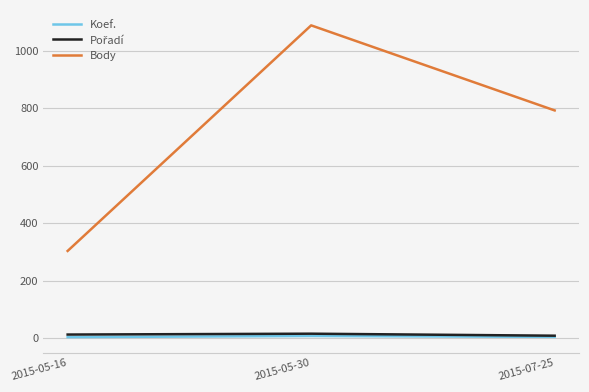

The value of Body at 2015-07-25 is 792. True or false?

True